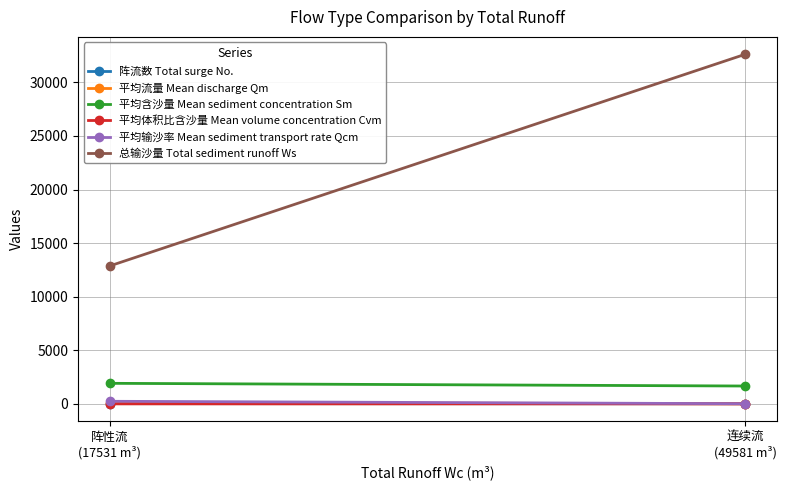

Which category has the highest value in the 平均输沙率 Mean sediment transport rate Qcm series?

阵性流
(17531 m³)